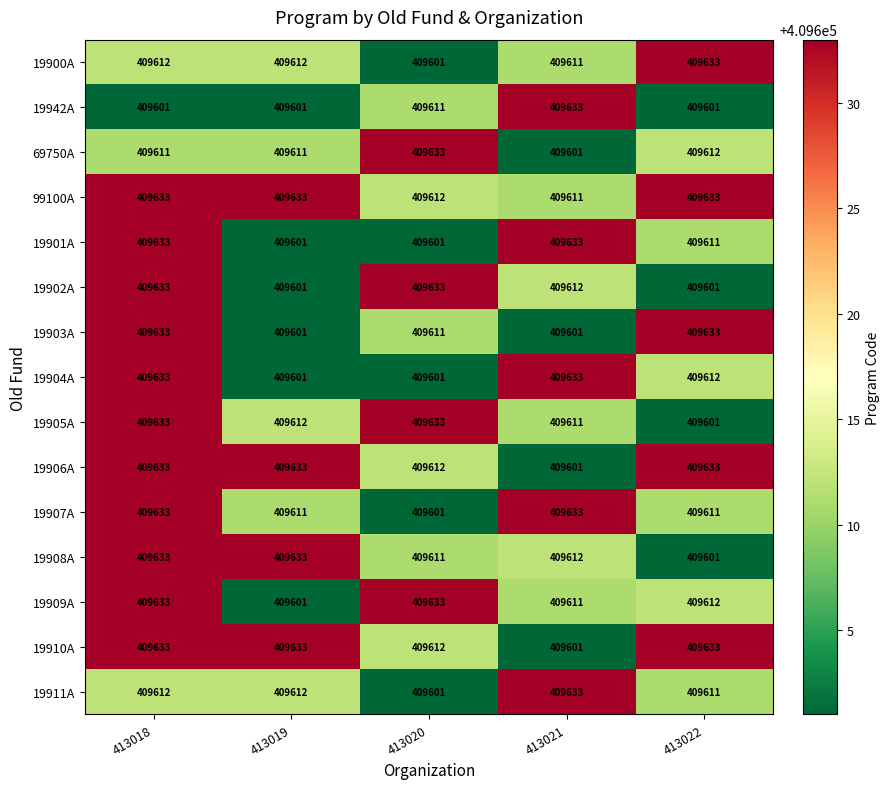

What is the sum of all 69750A values?

2048068